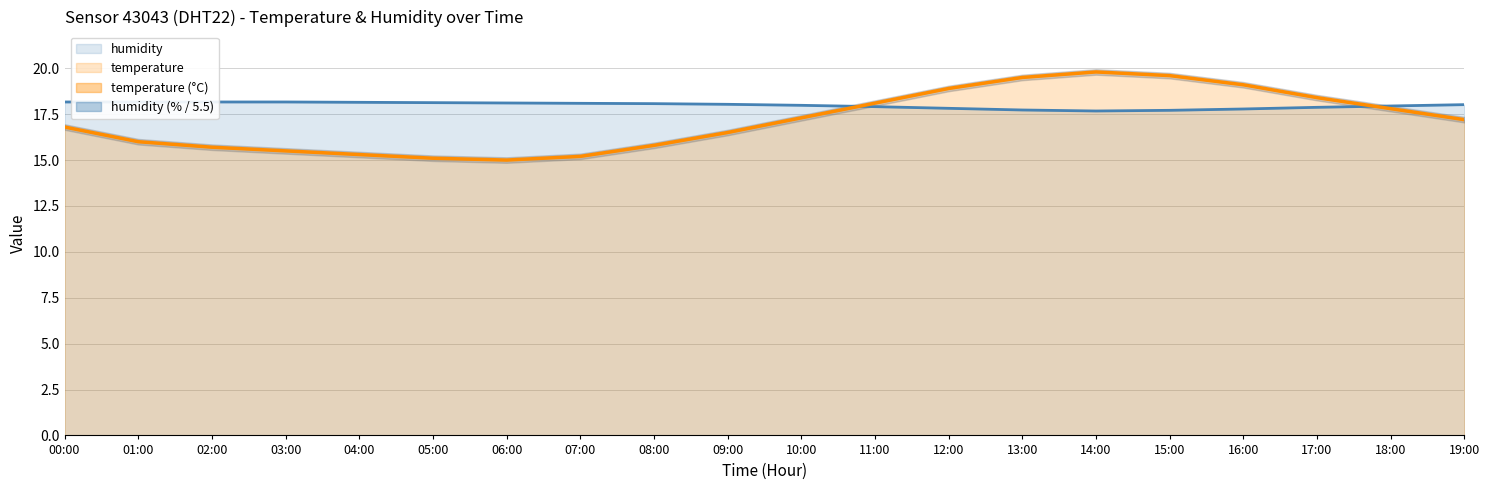

What is the average value of the temperature series?

17.1